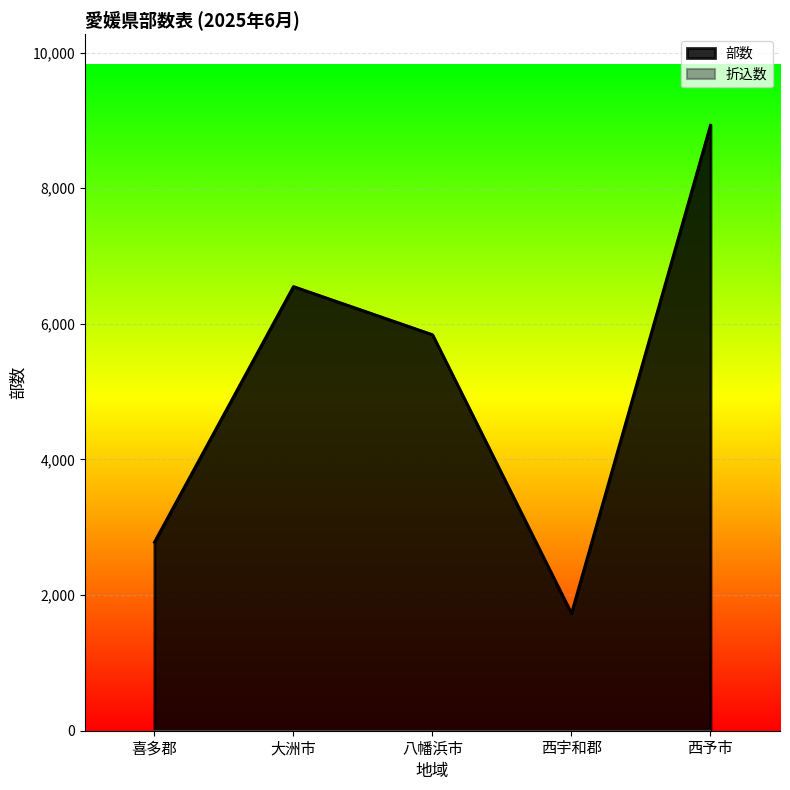

Which has a higher value, 西予市 or 八幡浜市?

西予市